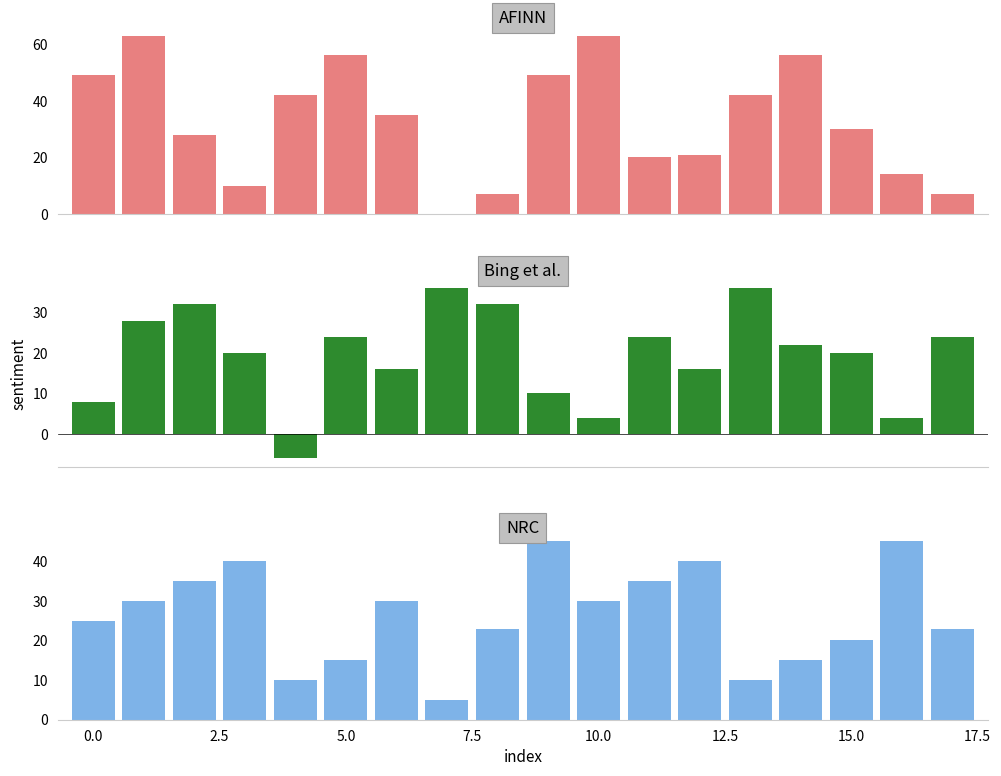

Reading right to left, list all the values displayed in this chart.

AFINN: 7	14	30	56	42	21	20	63	49	7	0	35	56	42	10	28	63	49
Bing et al.: 24	4	20	22	36	16	24	4	10	32	36	16	24	-6	20	32	28	8
NRC: 23	45	20	15	10	40	35	30	45	23	5	30	15	10	40	35	30	25